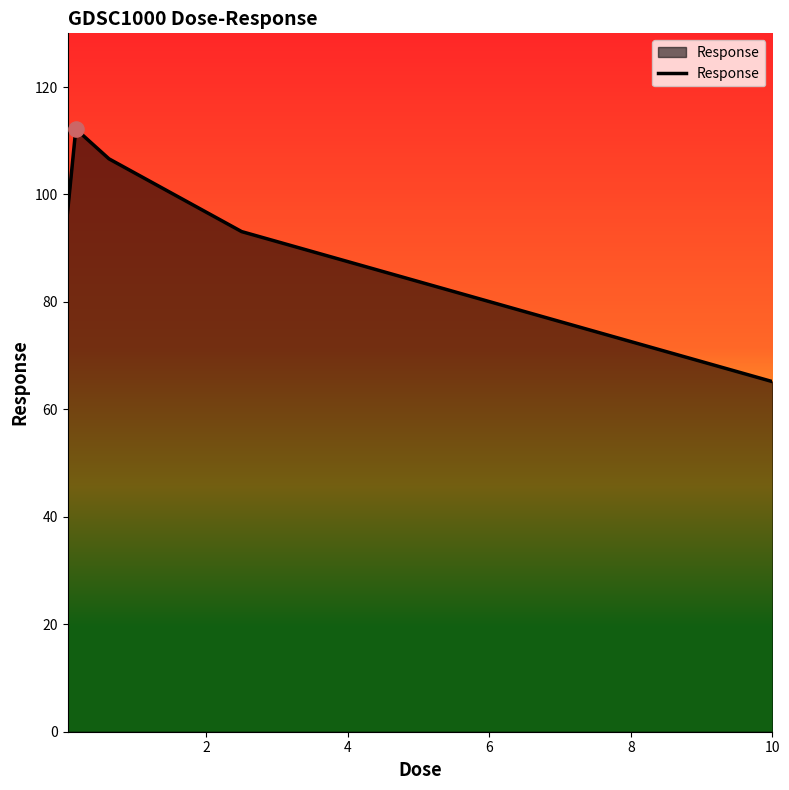

What is the difference between the maximum and minimum values?

47.0